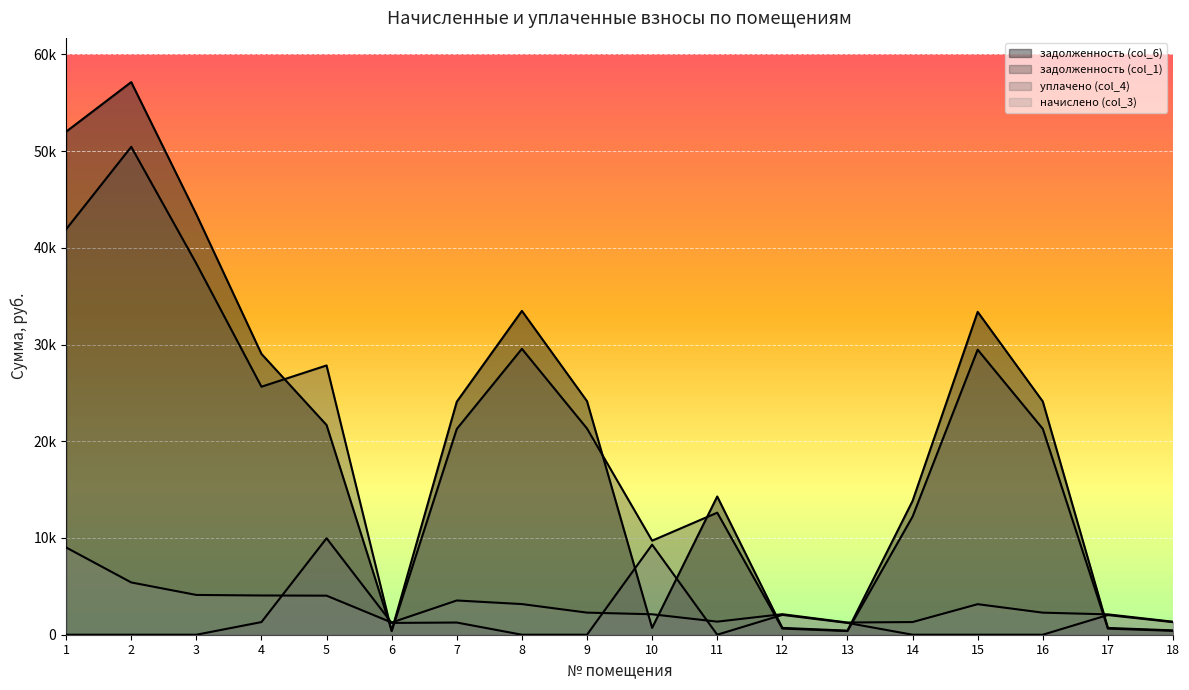

Between 1 and 3, which series saw the biggest shift?

задолженность (col_6)